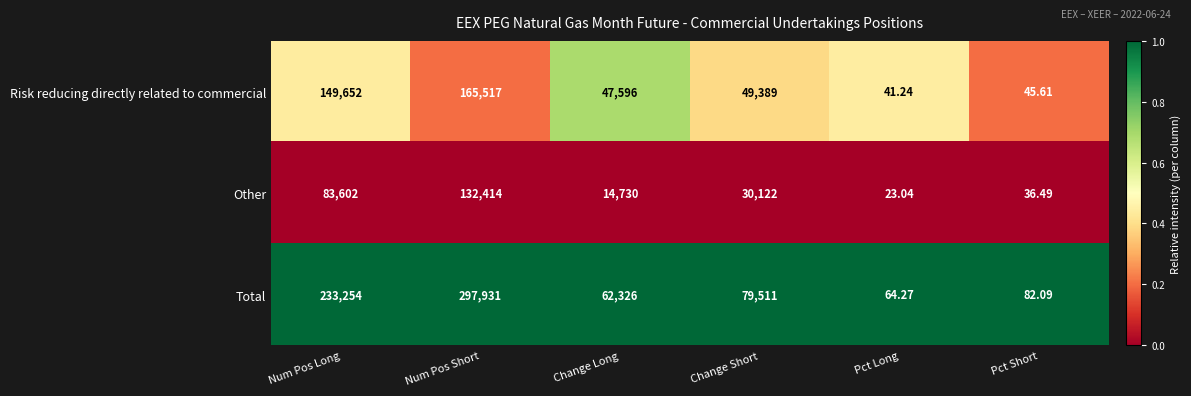

Is the value of Total at Change Long greater than the value of Other at Num Pos Long?

No